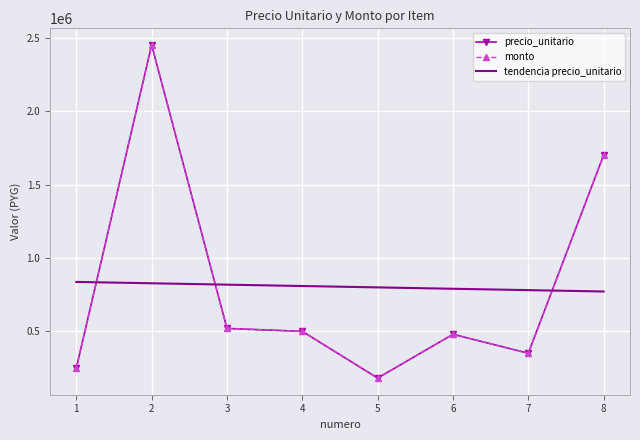

Which category has the lowest value across all series?

5